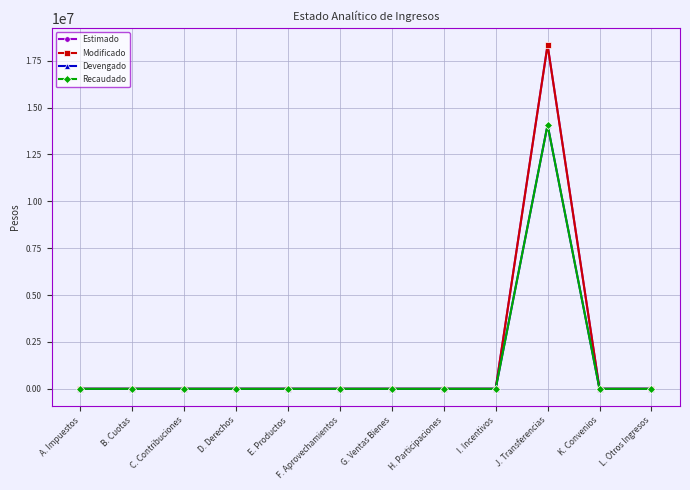

Reading left to right, list all the values displayed in this chart.

Estimado: A. Impuestos=0	B. Cuotas=0	C. Contribuciones=0	D. Derechos=0	E. Productos=0	F. Aprovechamientos=0	G. Ventas Bienes=0	H. Participaciones=0	I. Incentivos=0	J. Transferencias=18331909	K. Convenios=0	L. Otros Ingresos=0
Modificado: A. Impuestos=0	B. Cuotas=0	C. Contribuciones=0	D. Derechos=0	E. Productos=0	F. Aprovechamientos=0	G. Ventas Bienes=0	H. Participaciones=0	I. Incentivos=0	J. Transferencias=18331909	K. Convenios=0	L. Otros Ingresos=0
Devengado: A. Impuestos=0	B. Cuotas=0	C. Contribuciones=0	D. Derechos=0	E. Productos=156	F. Aprovechamientos=0	G. Ventas Bienes=0	H. Participaciones=0	I. Incentivos=0	J. Transferencias=14080584	K. Convenios=0	L. Otros Ingresos=0
Recaudado: A. Impuestos=0	B. Cuotas=0	C. Contribuciones=0	D. Derechos=0	E. Productos=156	F. Aprovechamientos=0	G. Ventas Bienes=0	H. Participaciones=0	I. Incentivos=0	J. Transferencias=14080584	K. Convenios=0	L. Otros Ingresos=0